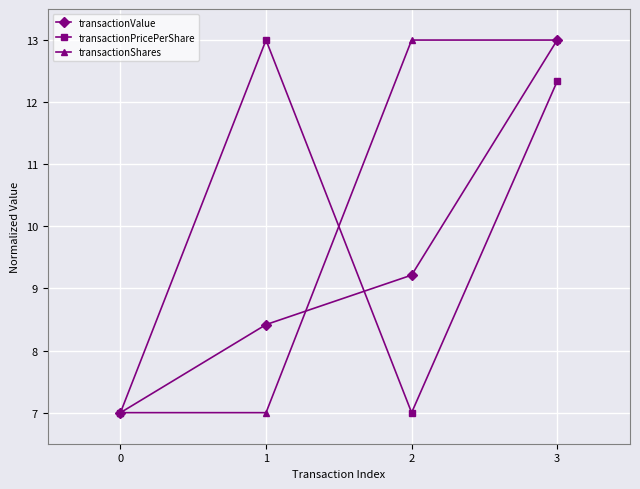

What is the value of the transactionValue point at the 2nd from the left?

8.4